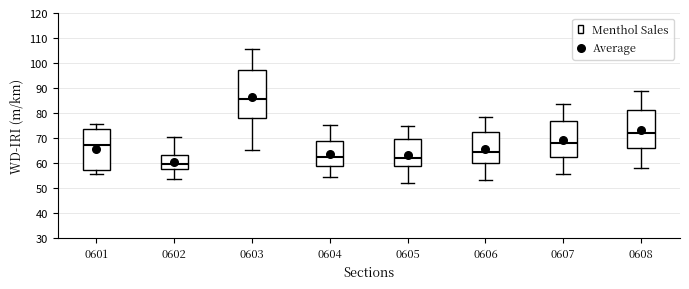

Which box's median line is the lowest?

0602